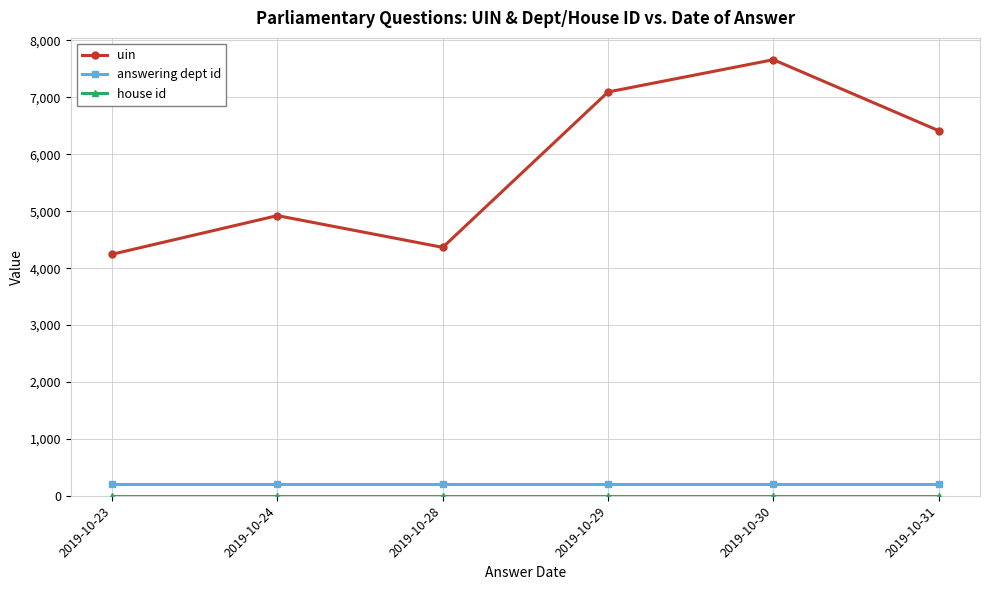

Which series changed the most between 2019-10-23 and 2019-10-31?

uin